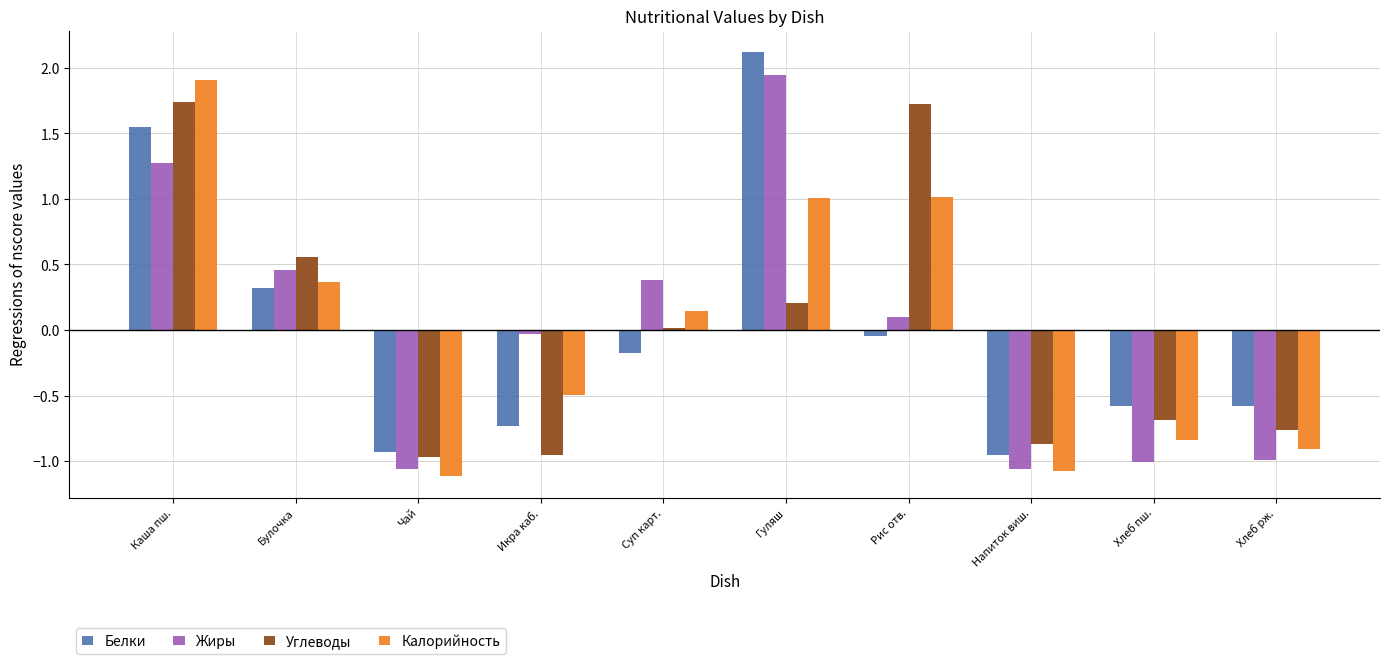

What is the difference between the second highest and second lowest values in the Жиры series?

2.3